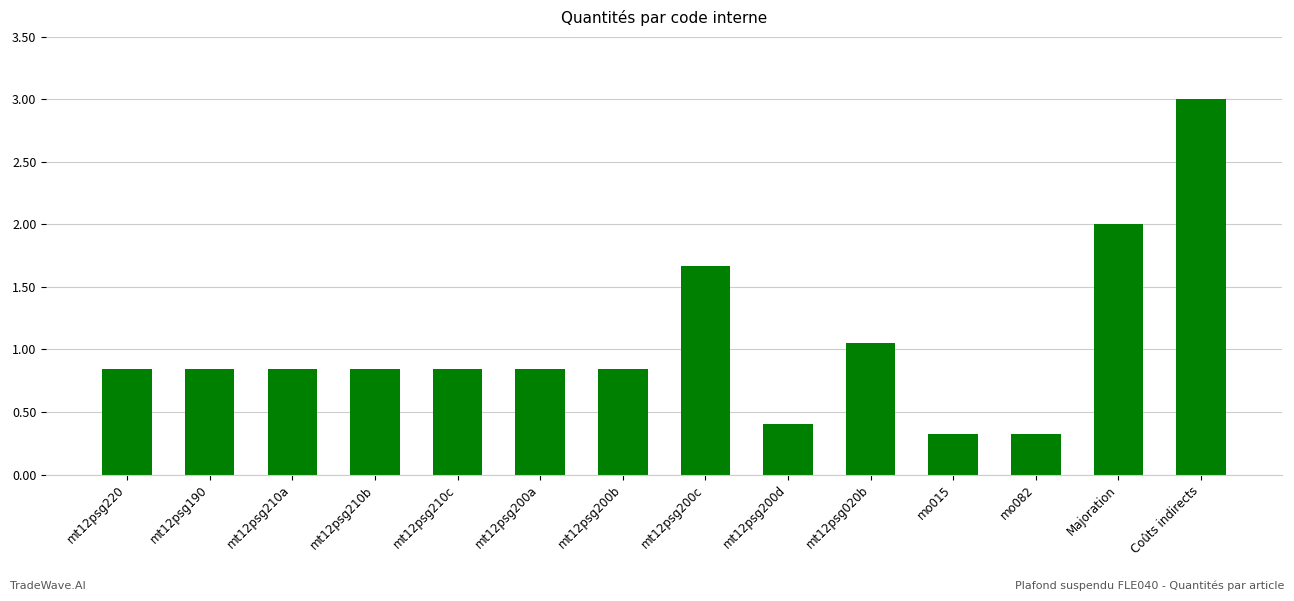

True or false: the data shows 0.3 at mo082.

True